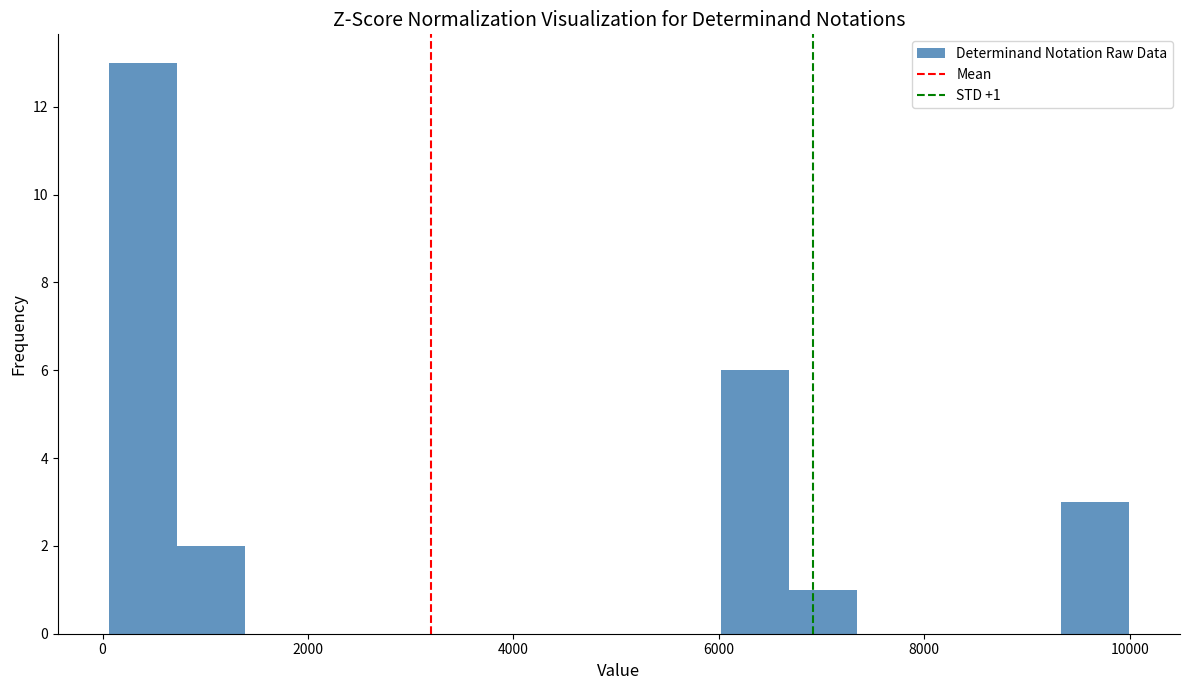

Around what value on the x-axis is the tallest bar? Give the approximate position of its centre, as read against the axis.

400